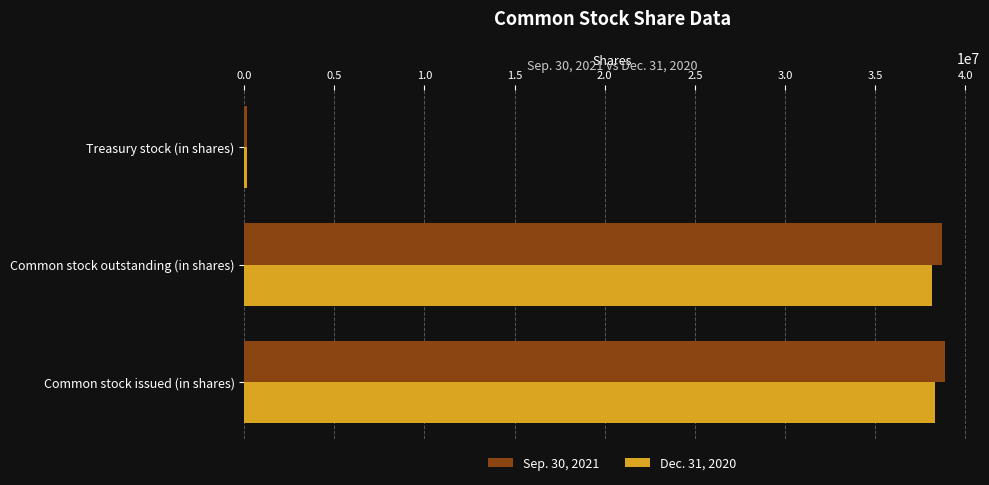

List the series in order of their overall mean, highest first.

Sep. 30, 2021, Dec. 31, 2020